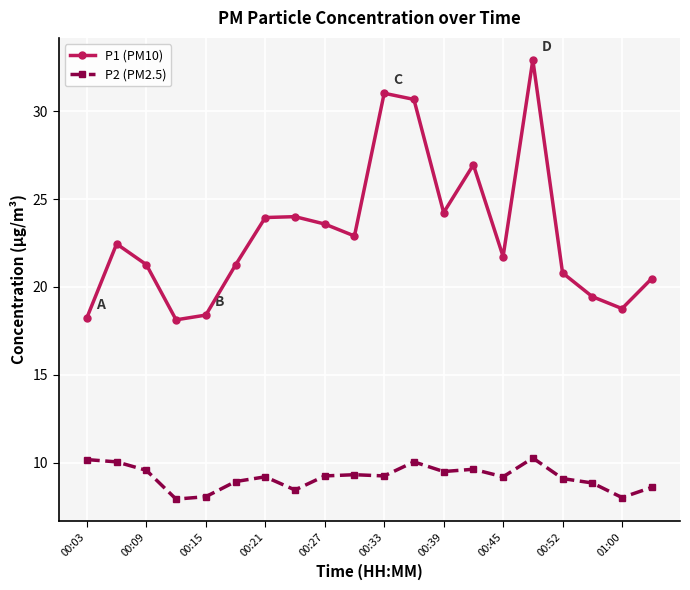

What is the value of the P2 (PM2.5) point at the 2nd from the left?

10.1